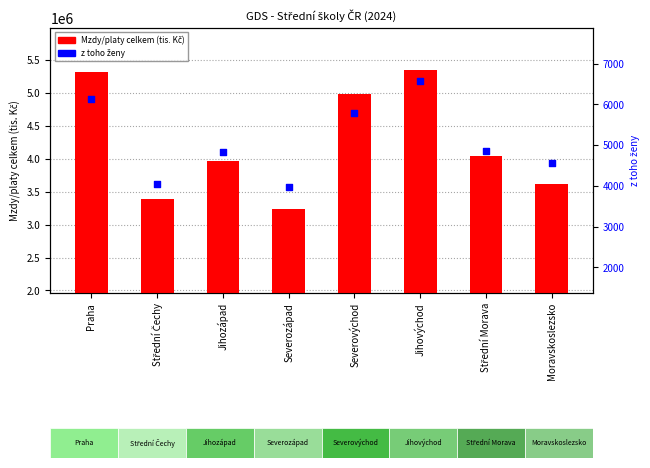

At which category is the sum across all series the highest?

Jihovýchod